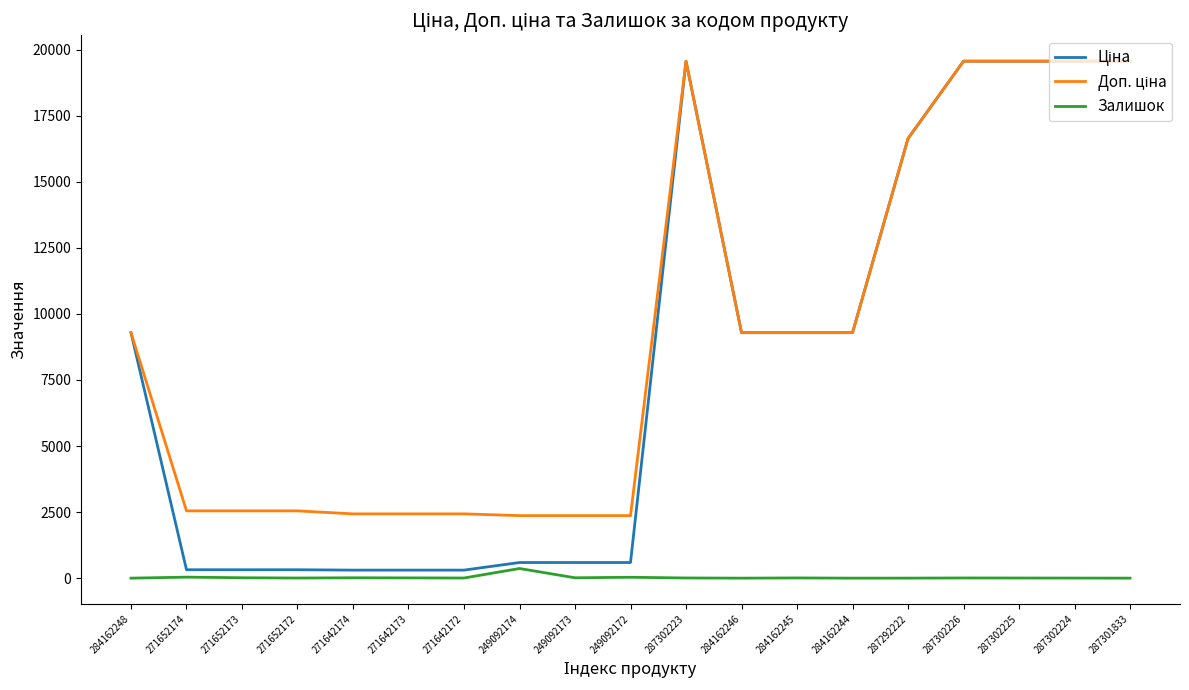

The Залишок series shows 7.0 at 287302223. True or false?

True